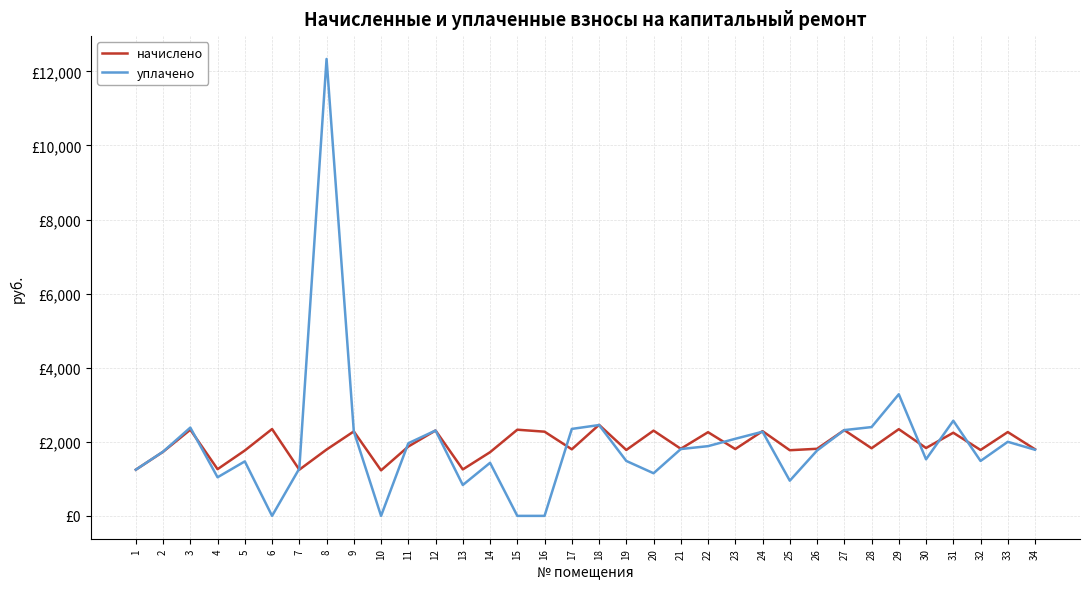

Does the chart display data point markers on the line(s)?

No